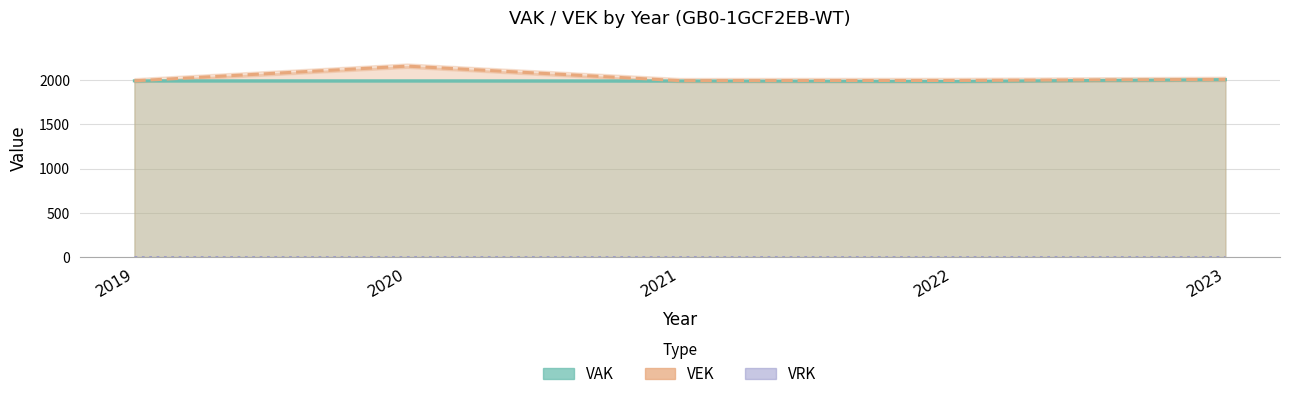

What is the total value across all series at 2019?

3978